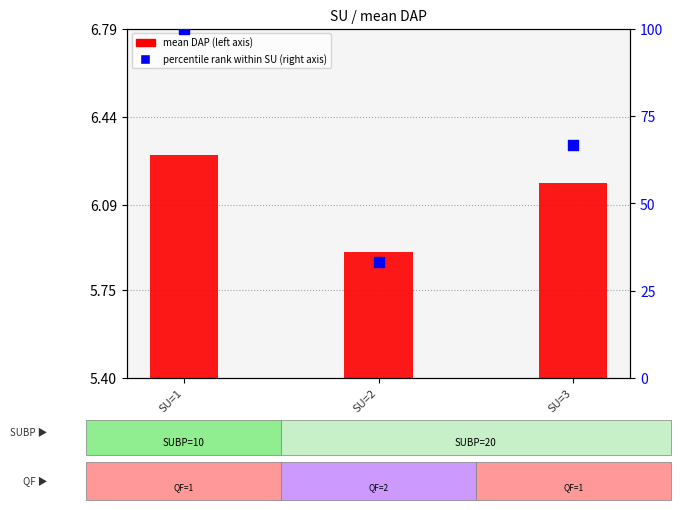

Is the value of mean DAP at SU=2 greater than the value of percentile rank within SU at SU=1?

No